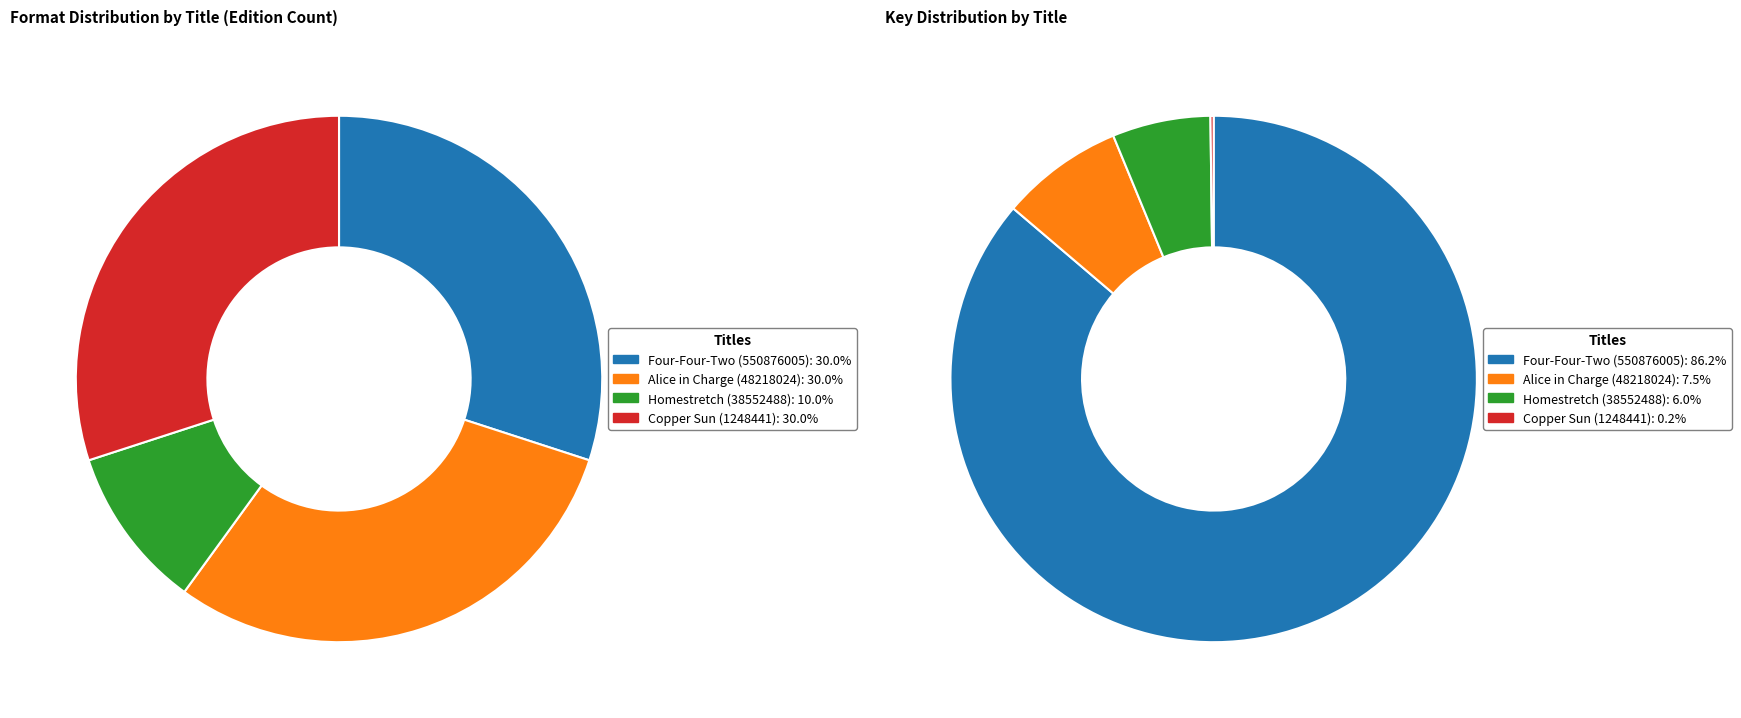

To the nearest percent, what percentage of the pie is Alice in Charge (48218024)?

30%